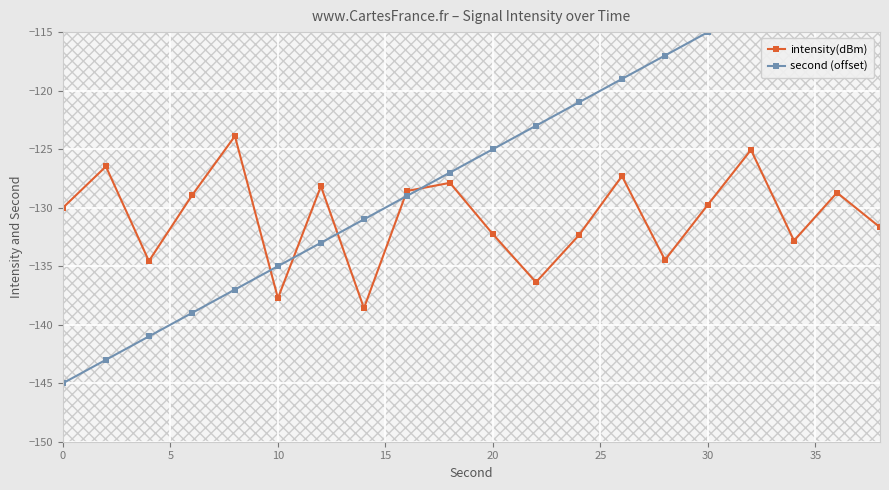

What is the difference between the maximum and minimum values in the second (offset) series?

38.0